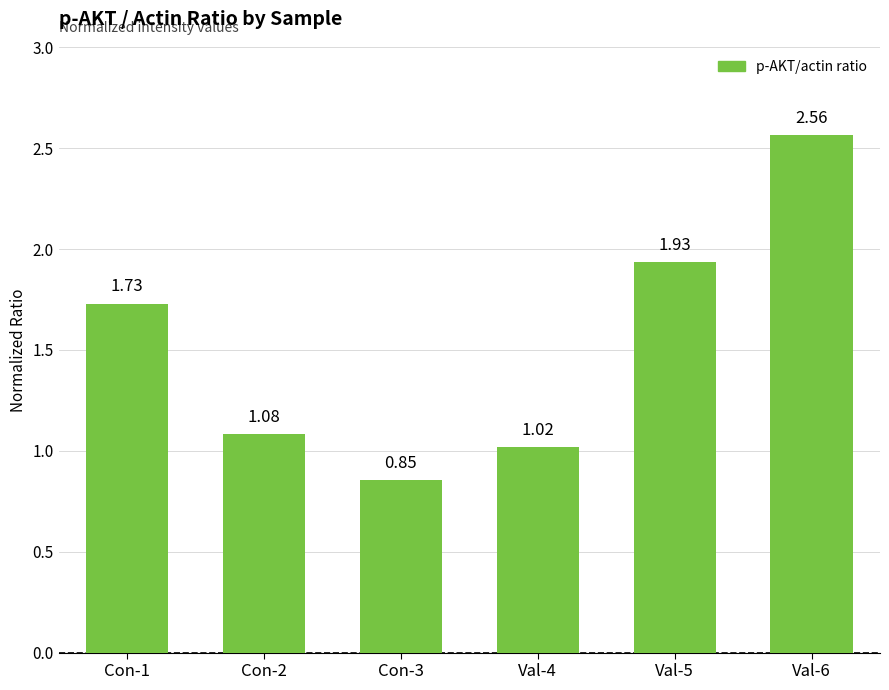

Rank the categories by value from lowest to highest.

Con-3, Val-4, Con-2, Con-1, Val-5, Val-6